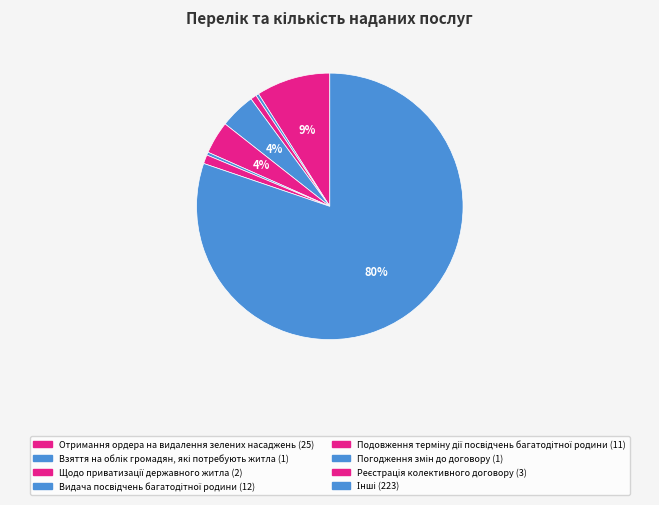

Count the number of slices in the pie.

8